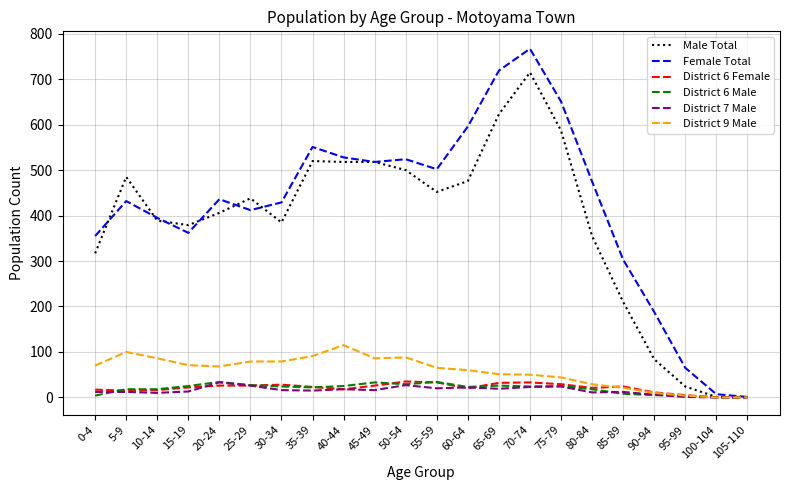

Is the value of District 9 Male at 75-79 greater than the value of Female Total at 30-34?

No